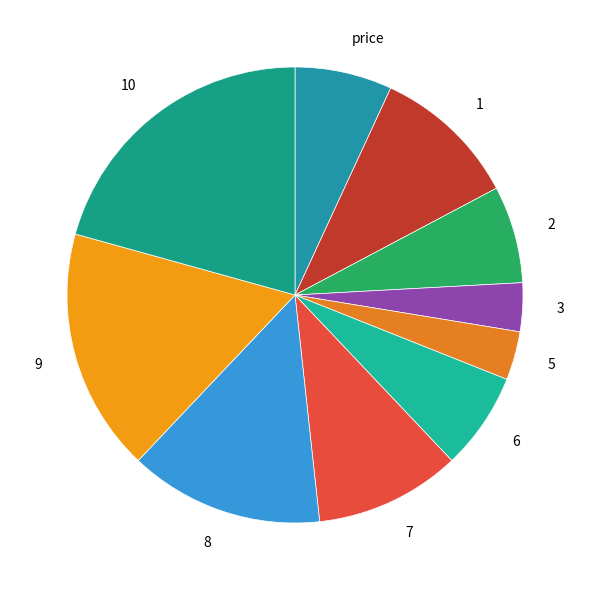

How many slices are in this pie chart?

10